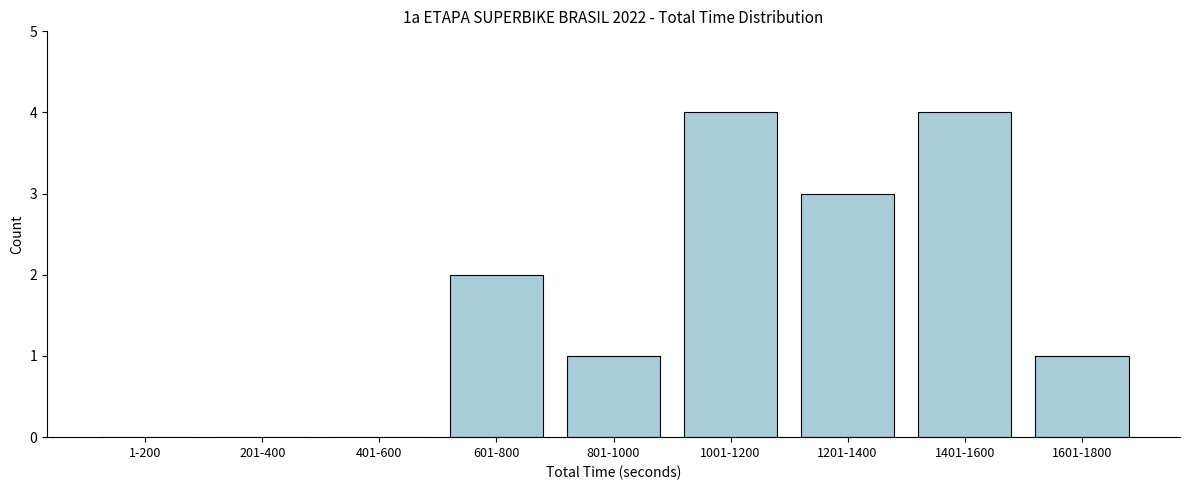

Reading right to left, what are all the values shown in this chart?

1601-1800=1	1401-1600=4	1201-1400=3	1001-1200=4	801-1000=1	601-800=2	401-600=0	201-400=0	1-200=0